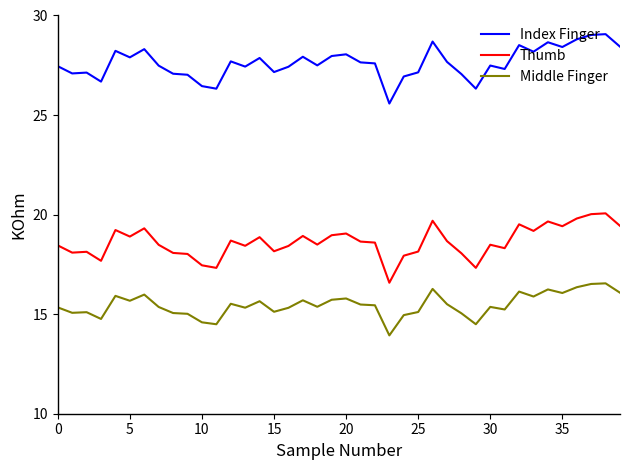

What is the highest value of the Thumb series?

20.1